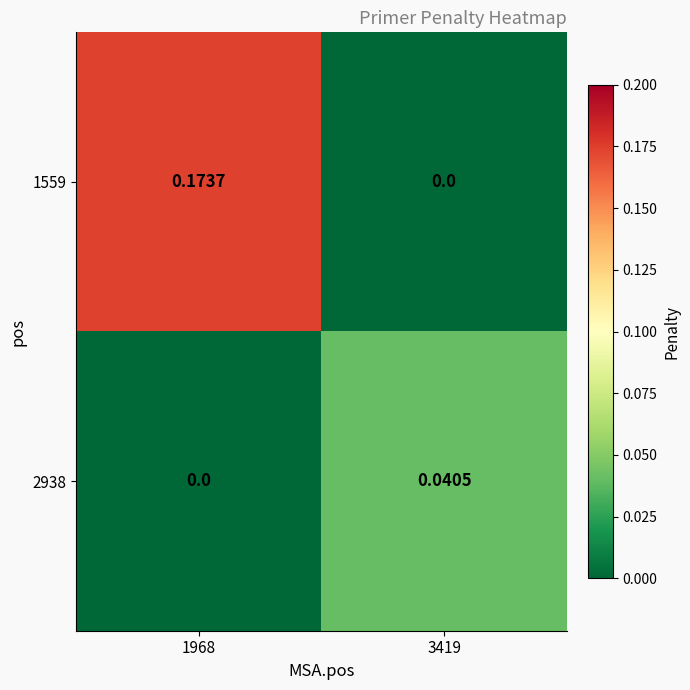

Which series has the largest total across all categories?

1559